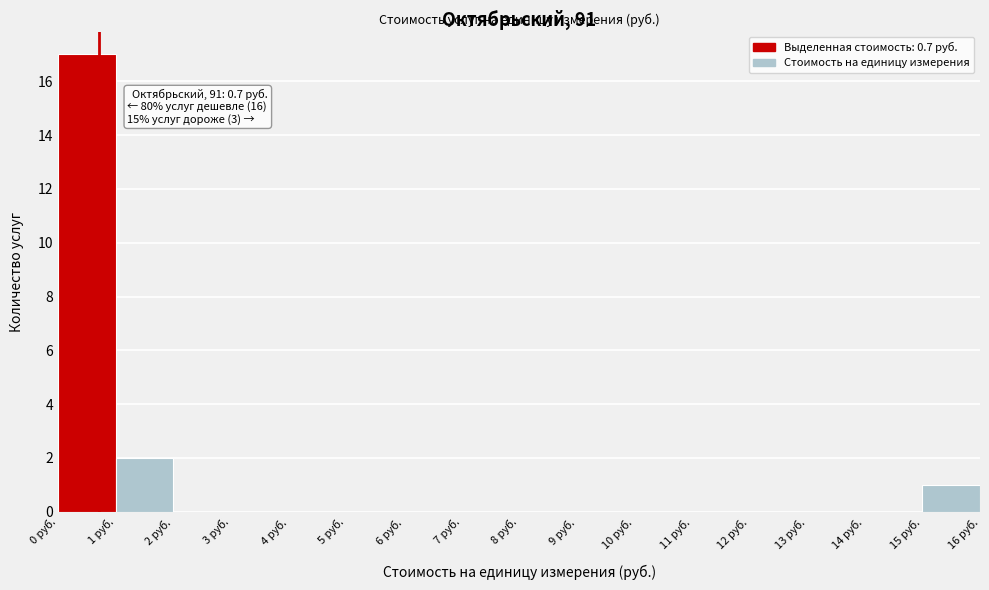

Over which range of the x-axis is the bar tallest?

0 to 1